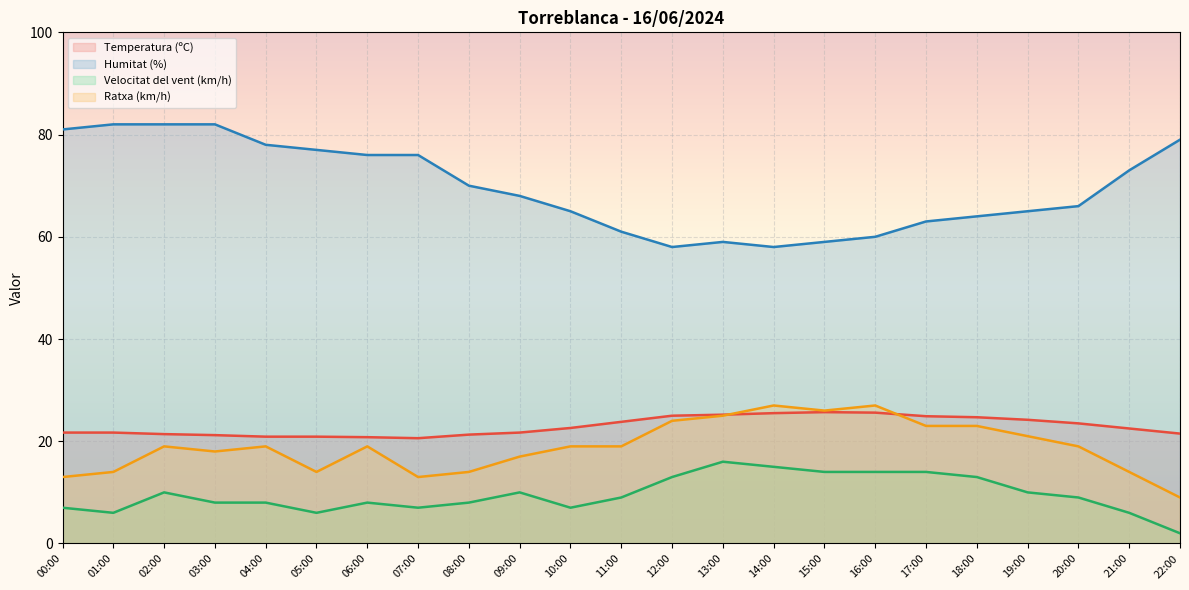

Which label corresponds to the largest value in the chart?

01:00